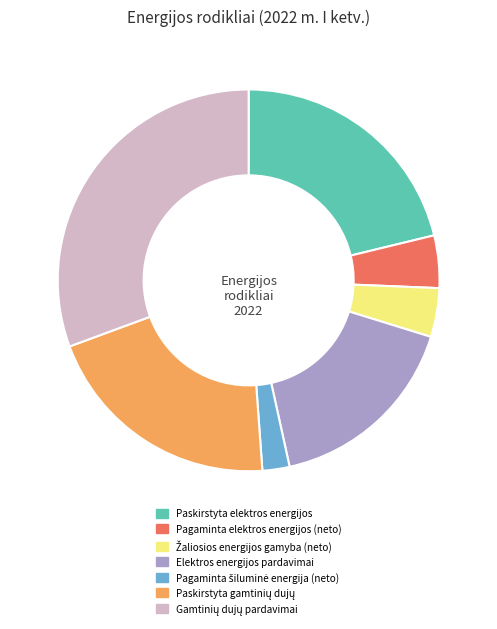

Is there any slice that represents more than half of the pie?

No